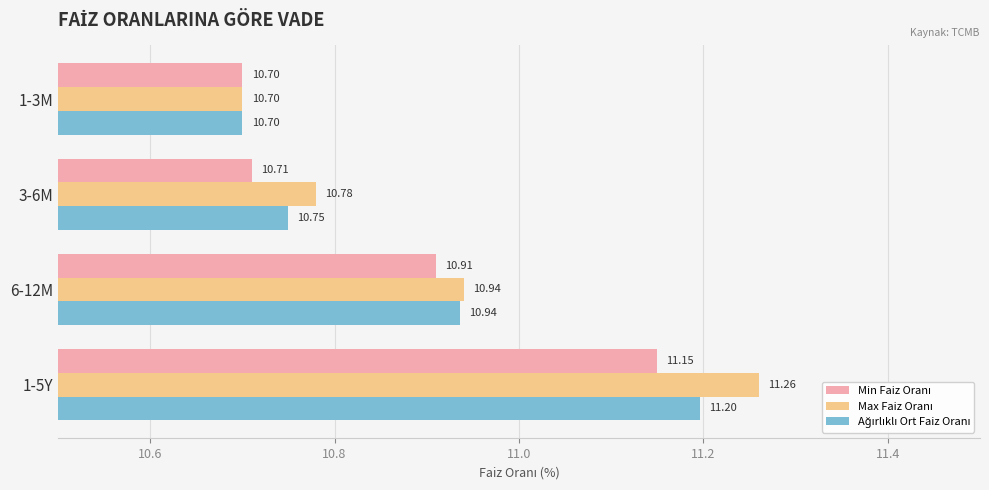

At which category is the sum across all series the highest?

1-5Y